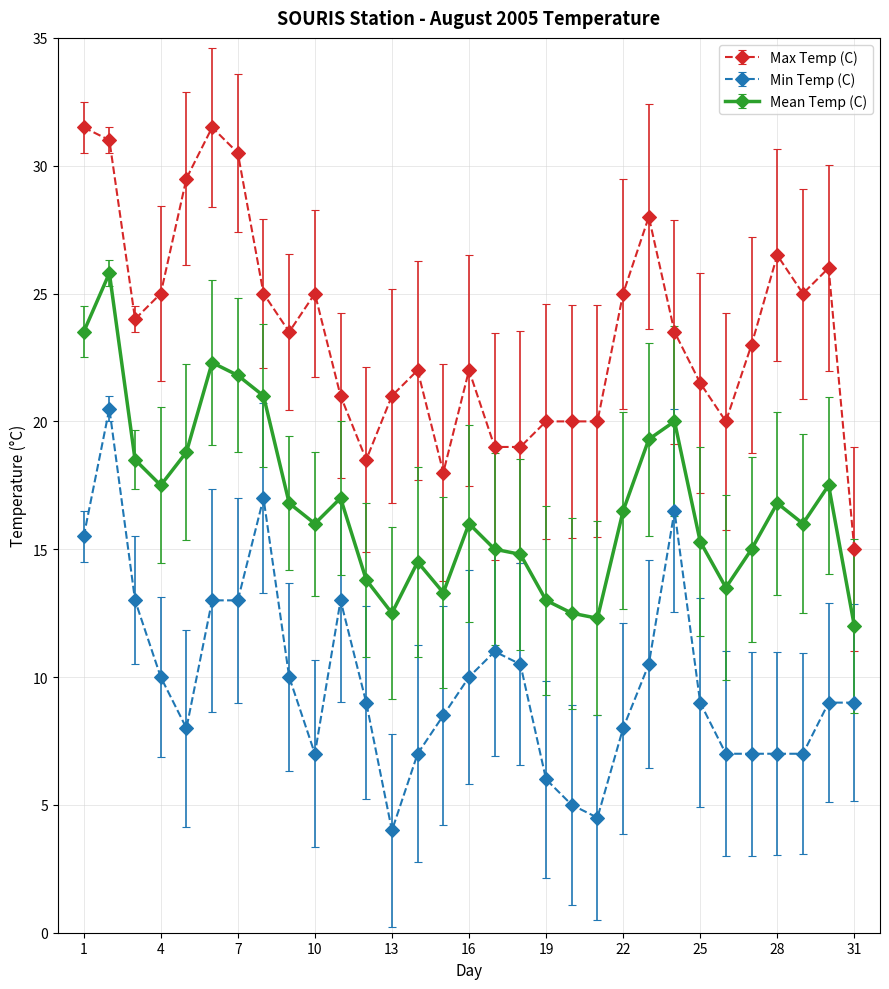

What are all the series names shown in the legend?

Max Temp (C), Min Temp (C), Mean Temp (C)